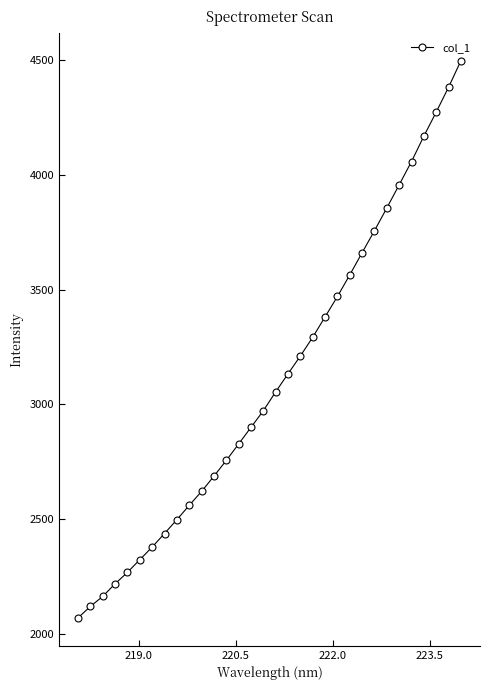

What is the difference between the maximum and minimum values?

2428.6